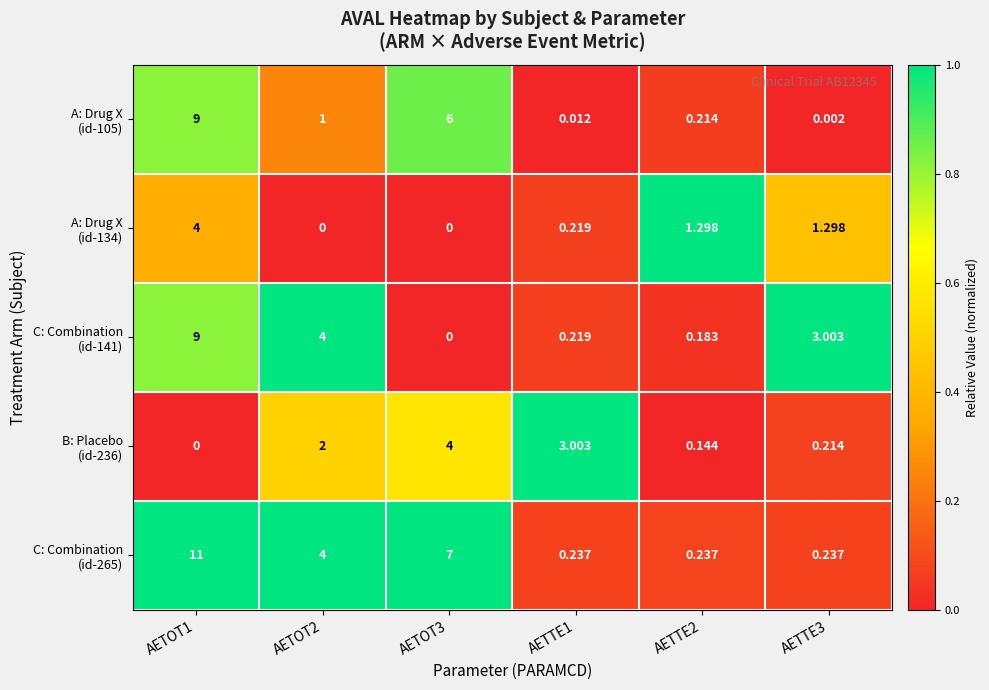

Rank the series at AETTE1 from highest to lowest value.

B: Placebo (id-236), C: Combination (id-265), A: Drug X (id-134), C: Combination (id-141), A: Drug X (id-105)